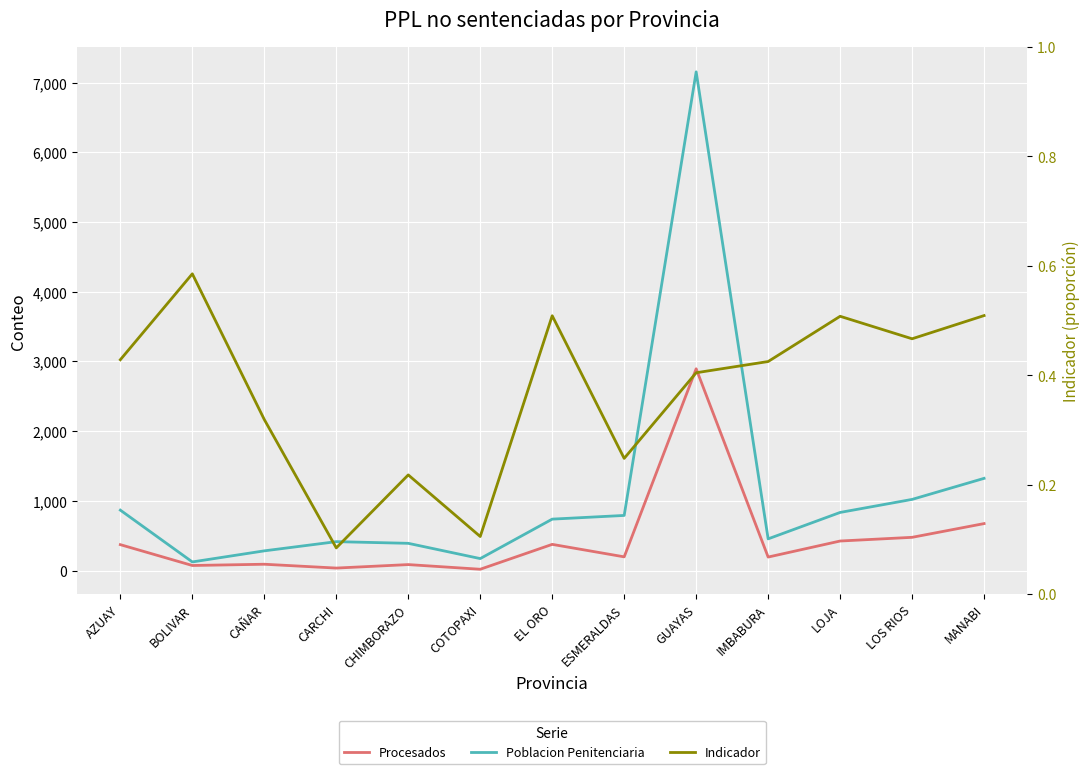

Which series has the largest total across all categories?

Poblacion Penitenciaria